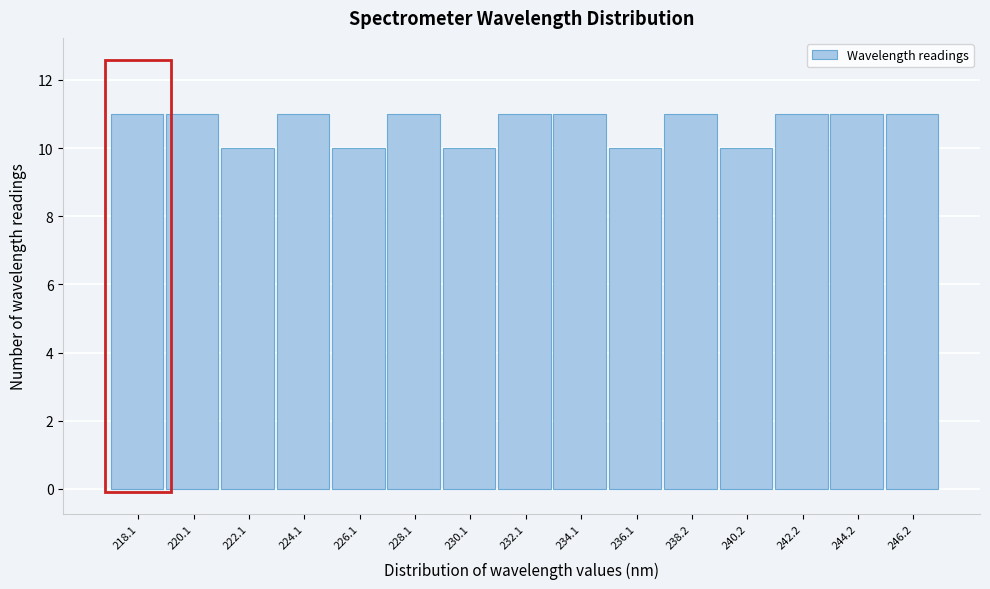

Reading left to right, extract all data points from this chart.

11	11	10	11	10	11	10	11	11	10	11	10	11	11	11